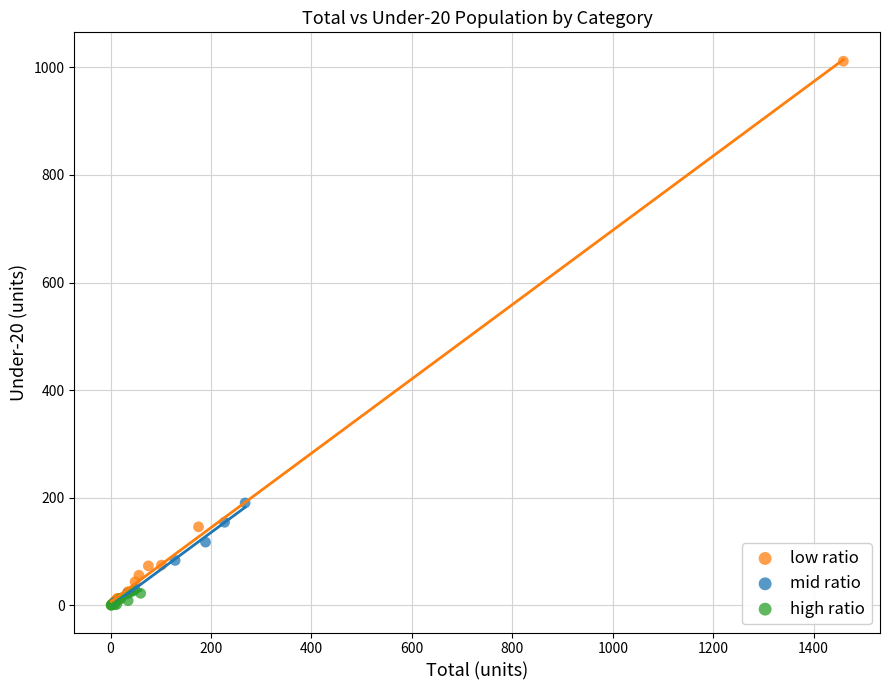

Which series contains the highest Y value?

low ratio